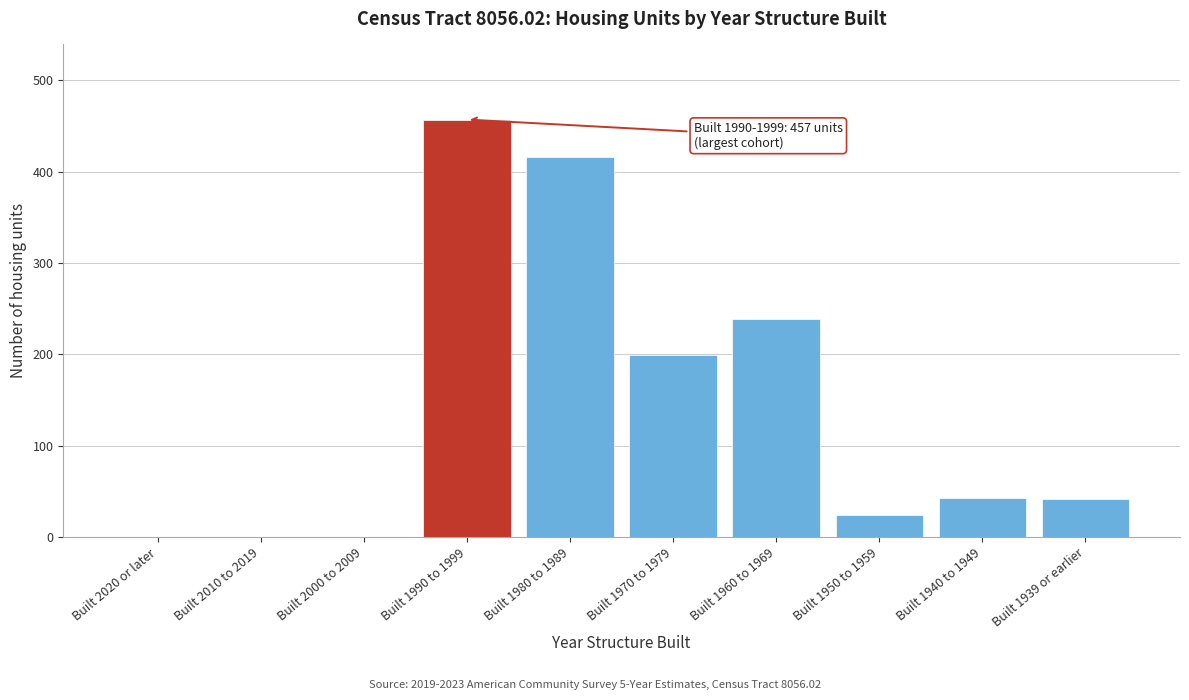

Which category has the highest value across all series?

Built 1990 to 1999